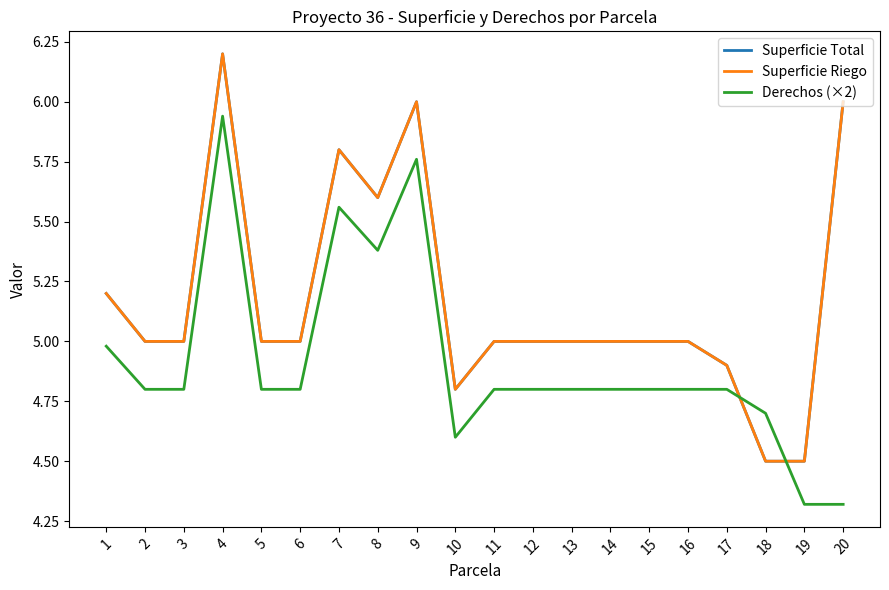

The Superficie Riego series shows 10.0 at 7. True or false?

False